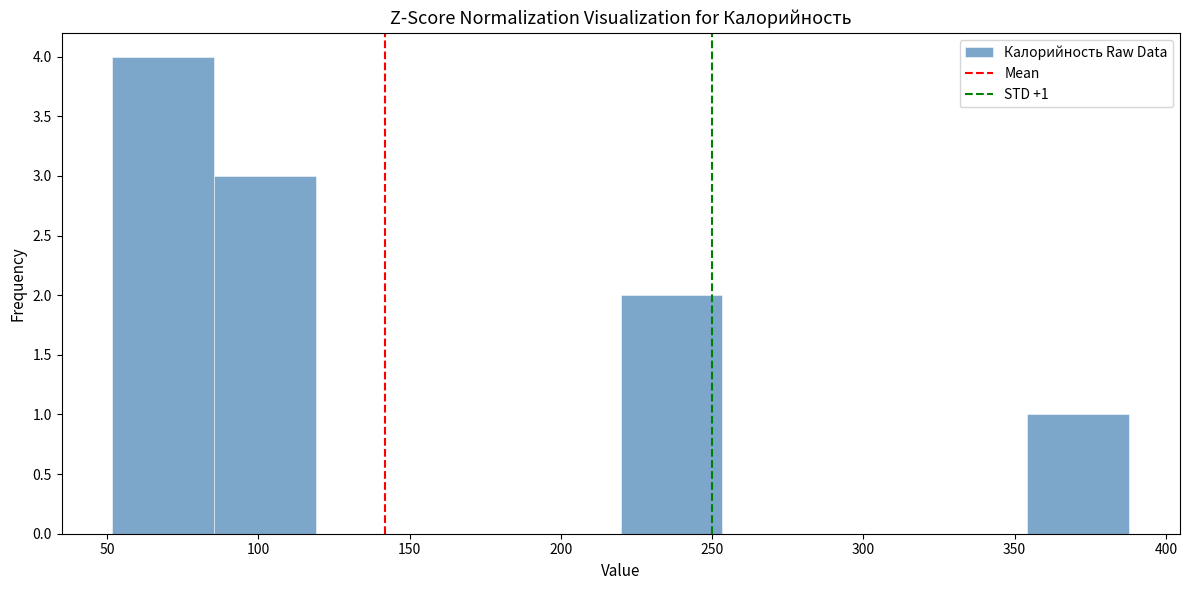

Which range on the x-axis has the tallest bar?

50 to 85